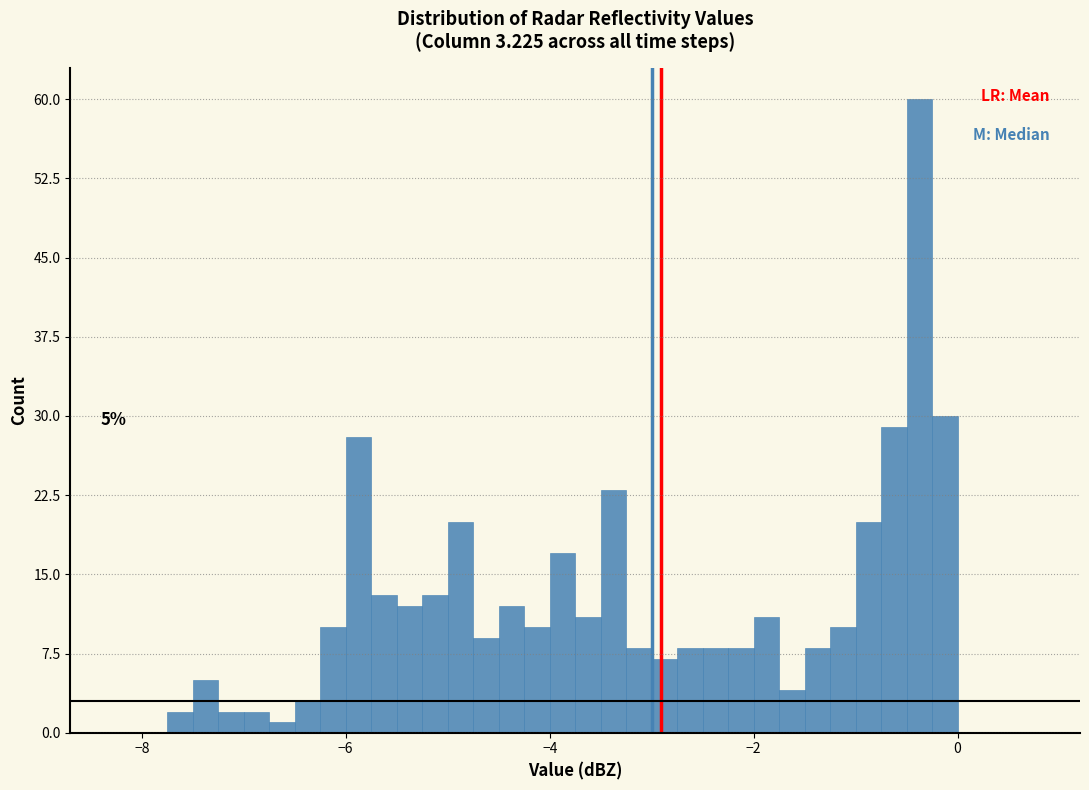

Around what value on the x-axis is the tallest bar? Give the approximate position of its centre, as read against the axis.

-0.4